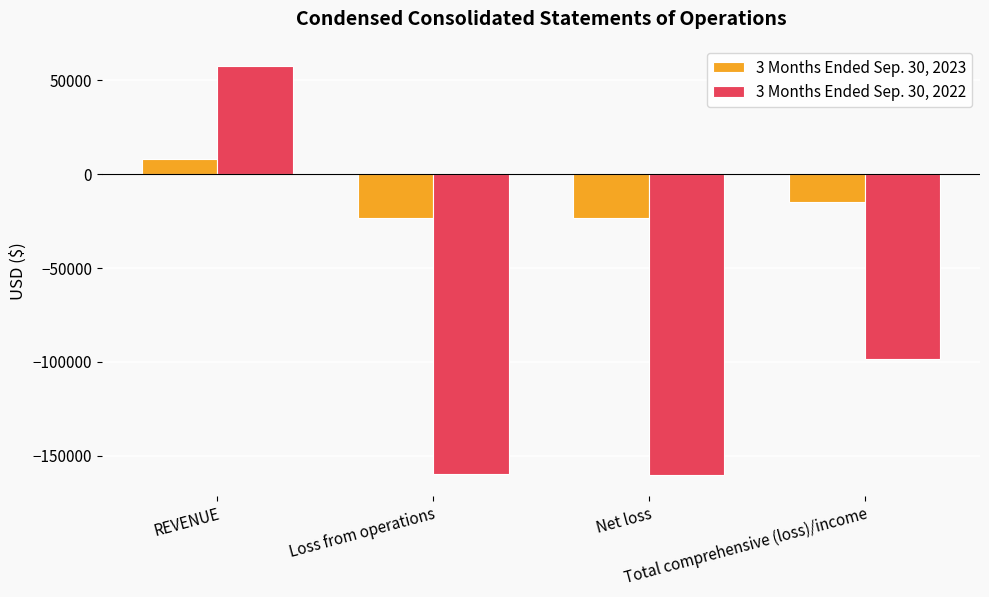

What are all the series names shown in the legend?

3 Months Ended Sep. 30, 2023, 3 Months Ended Sep. 30, 2022